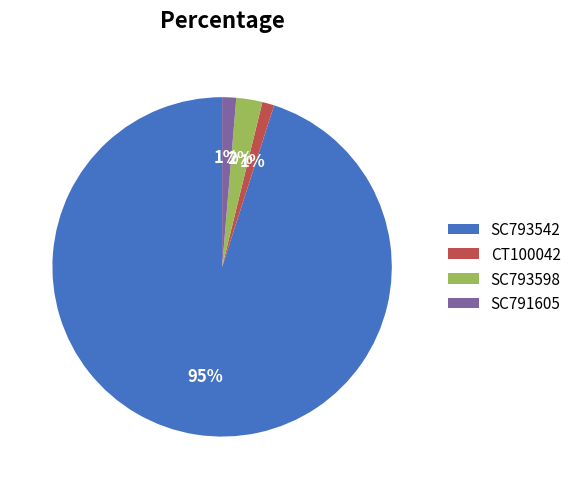

Does SC793542 account for over 50% of the chart?

Yes